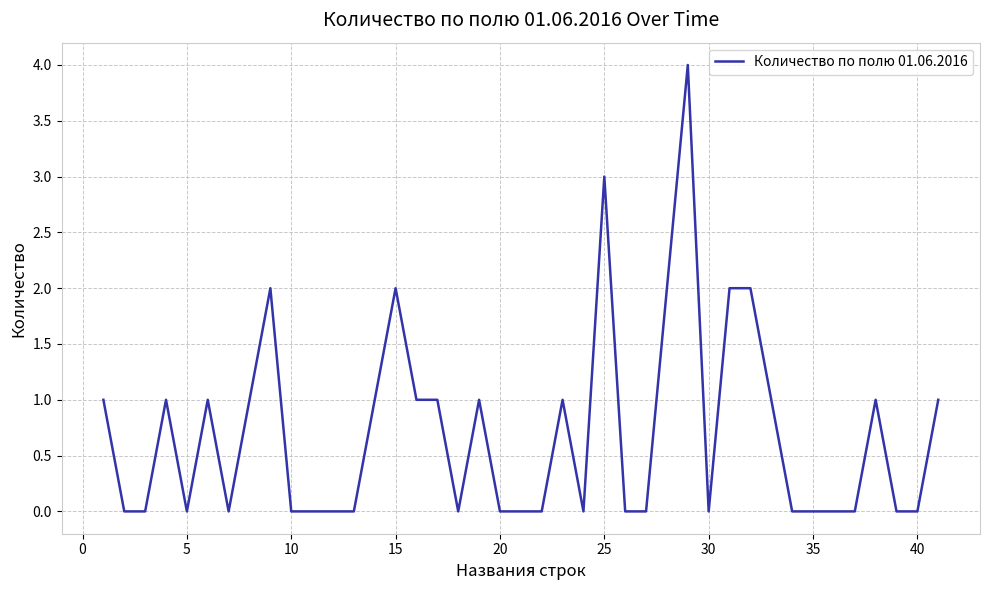

What is the maximum value shown in the chart?

4